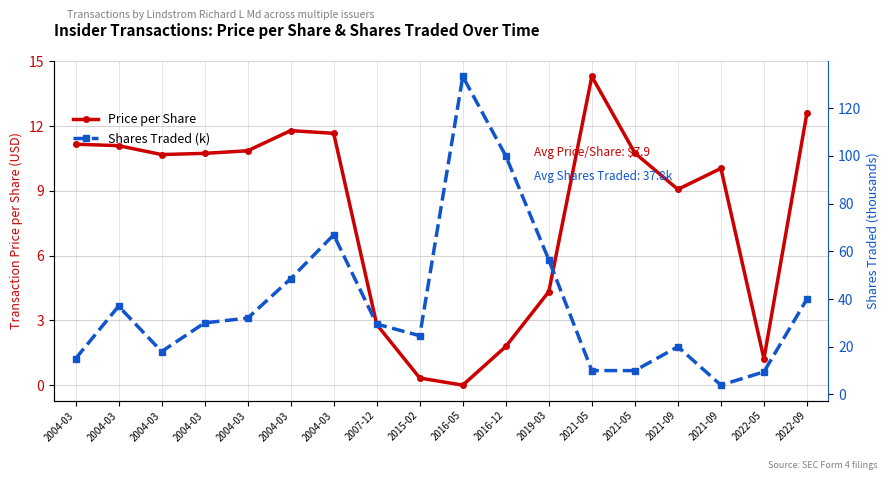

What is the value of the Price per Share point at the 2nd from the left?

11.2